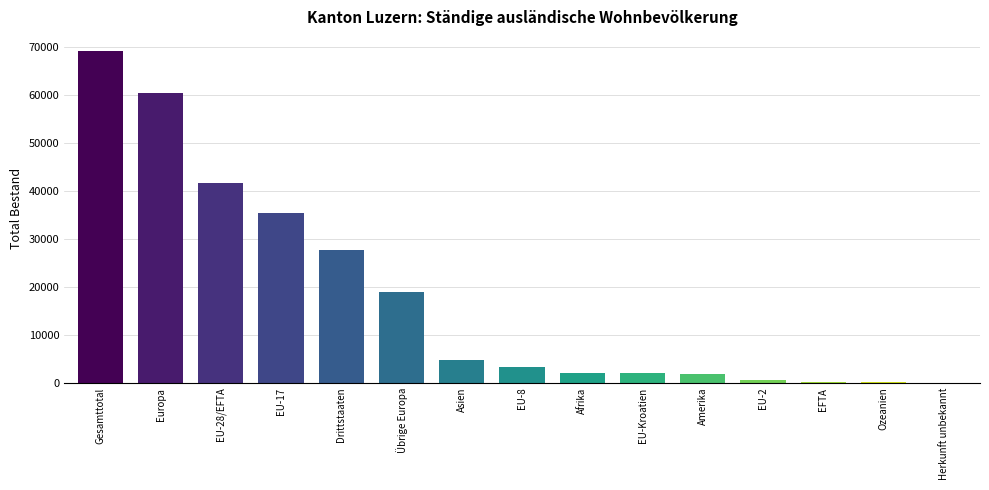

Where is the data nearest to the value 34585?

EU-17